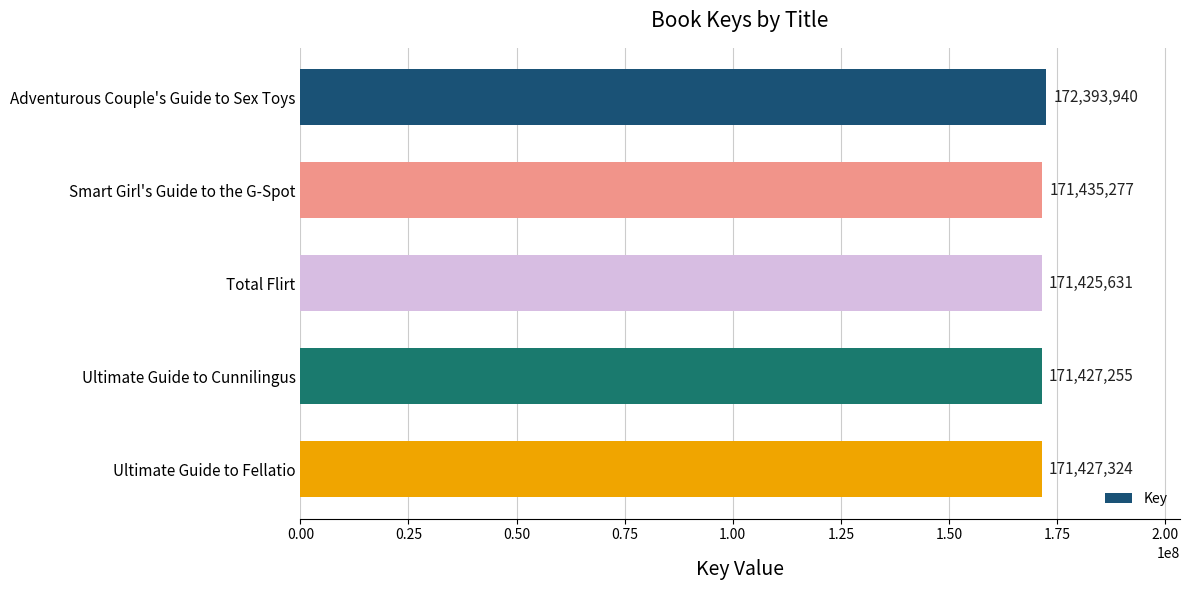

What position from the top is Adventurous Couple's Guide to Sex Toys?

1